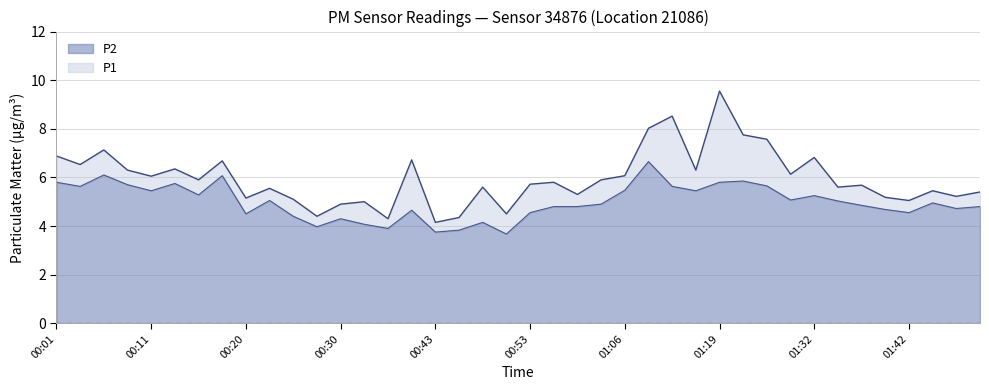

What is the difference between the highest and lowest values at 01:37?

0.8